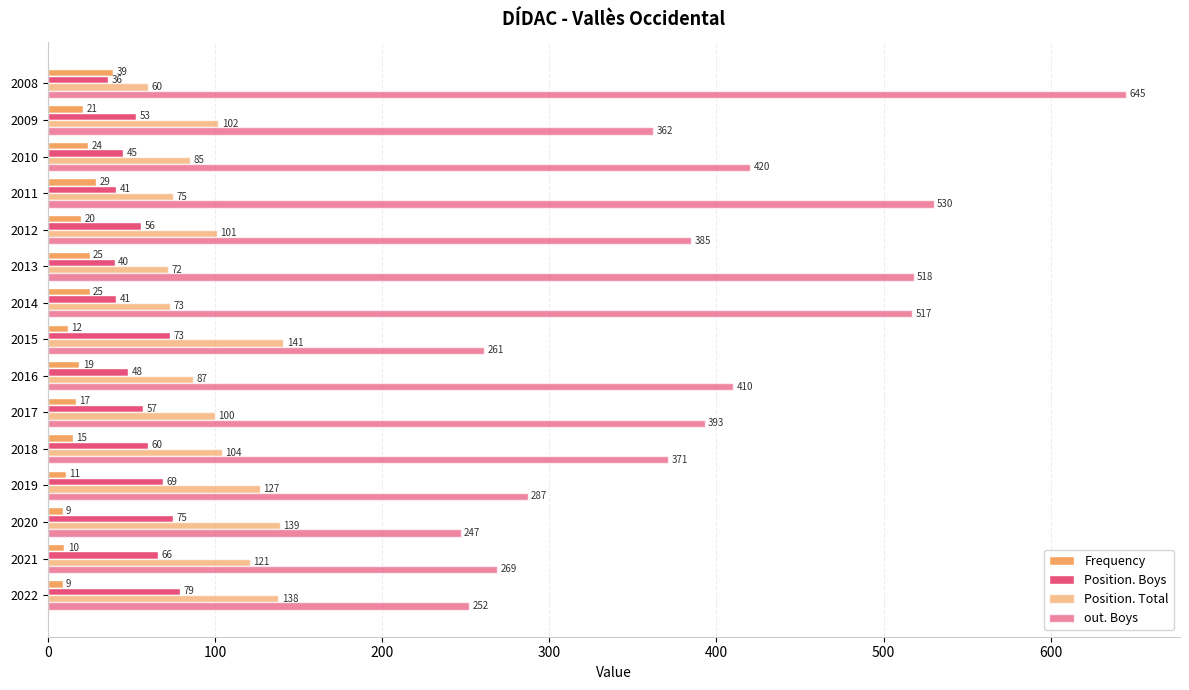

How many data points in Position. Total are less than 101?

7